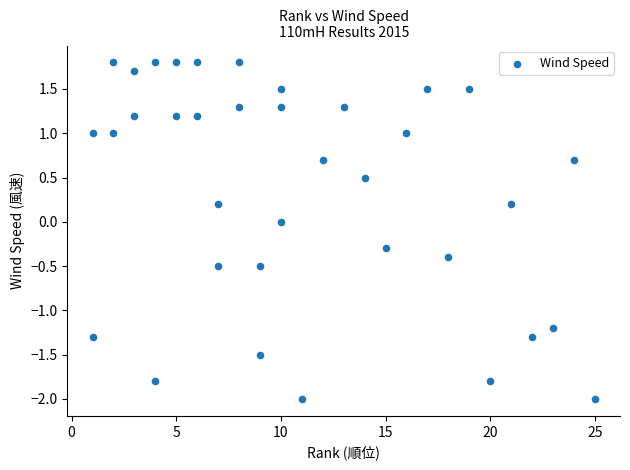

What is the range of X values (max minus min)?

24.0